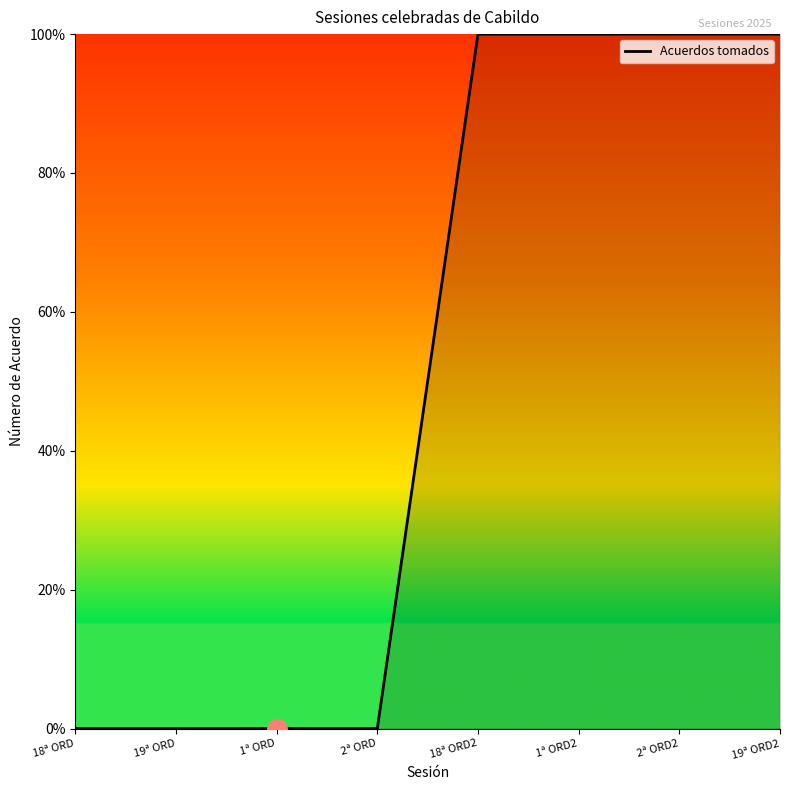

What is the maximum value shown in the chart?

100.0